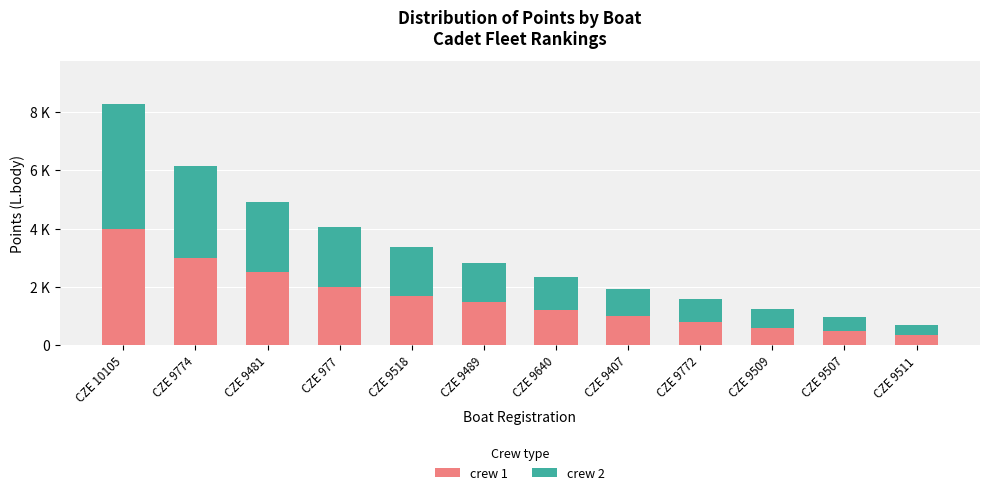

What is the lowest value of the crew 1 series?

350